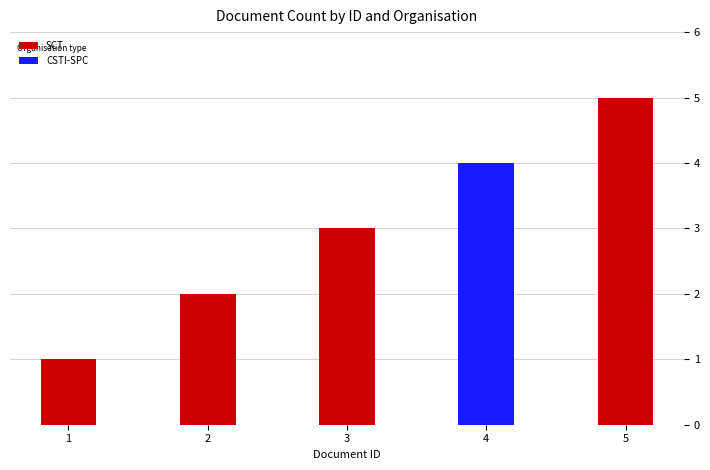

How many values are between 2 and 5?

3